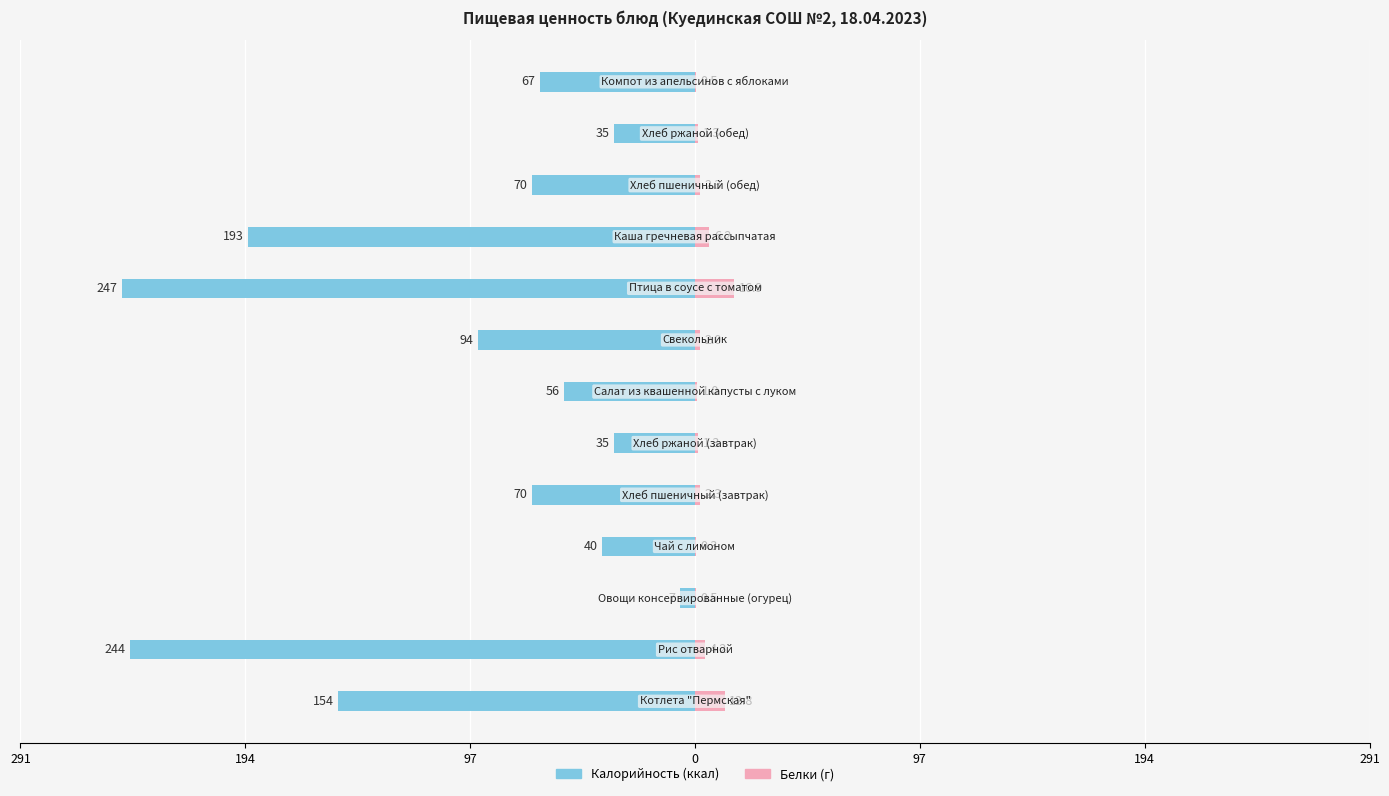

What are all the series names shown in the legend?

Калорийность, Белки